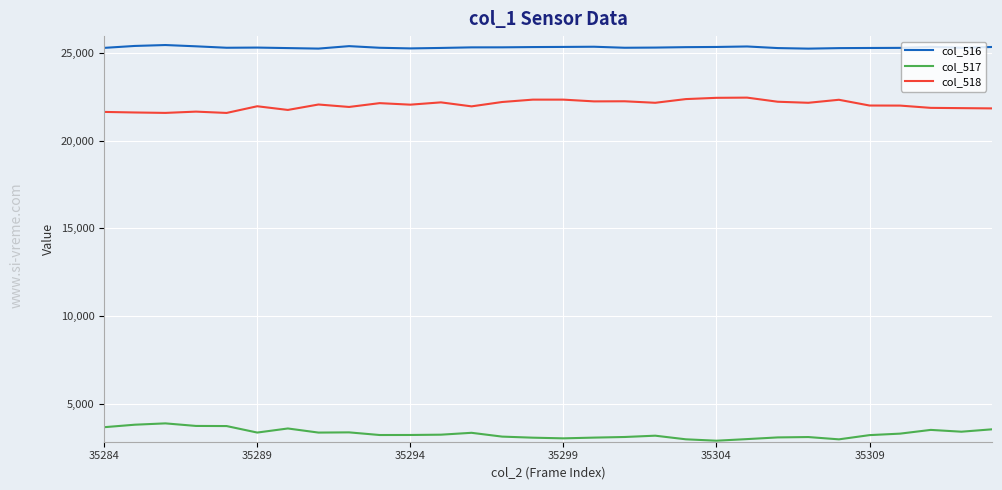

True or false: col_518 and col_516 intersect in this chart.

False